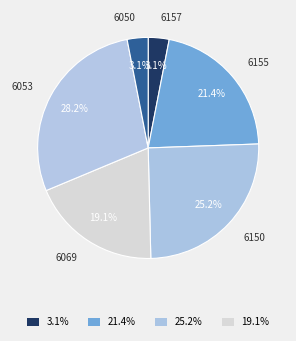

What is the largest slice in the pie chart?

6053